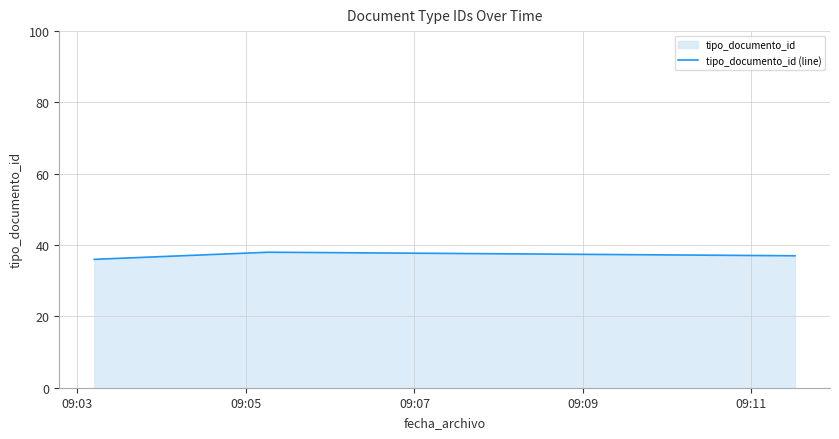

What is the sum of all values?

111